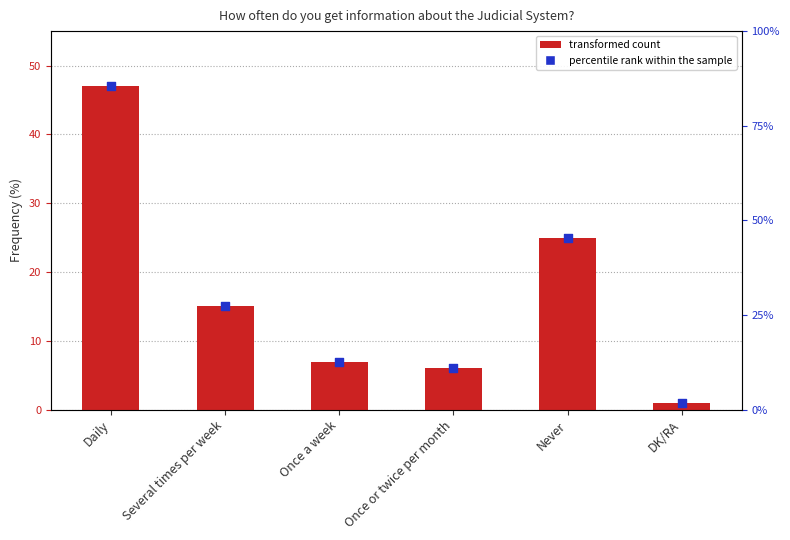

What is the ratio of the value at Once a week to the value at Several times per week?

0.5